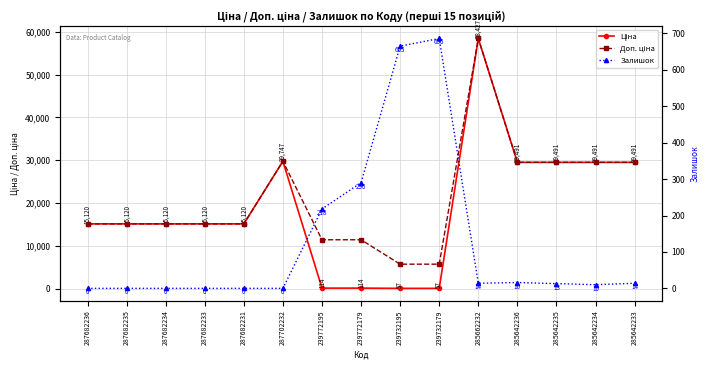

Between 287682236 and 285642234, which is larger?

285642234